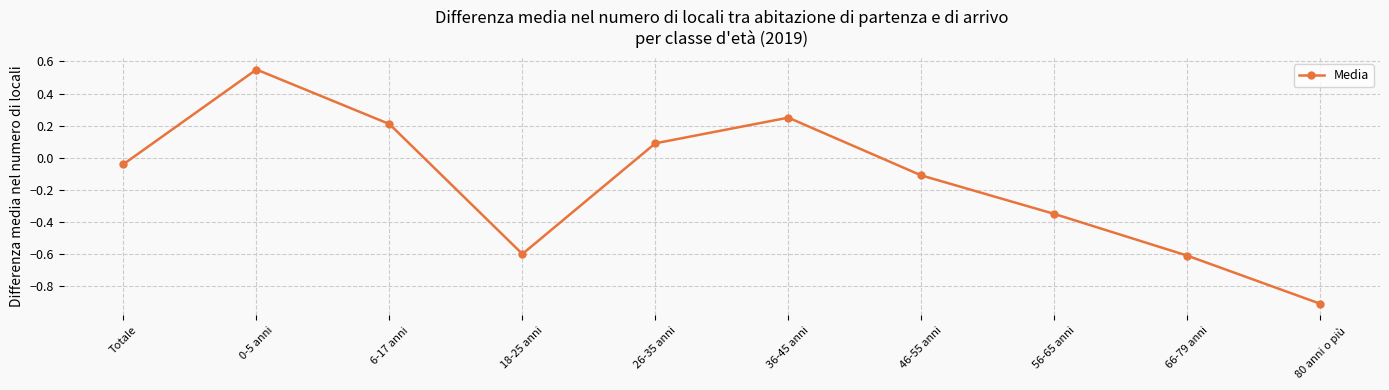

What is the difference between the second highest and minimum values?

1.2